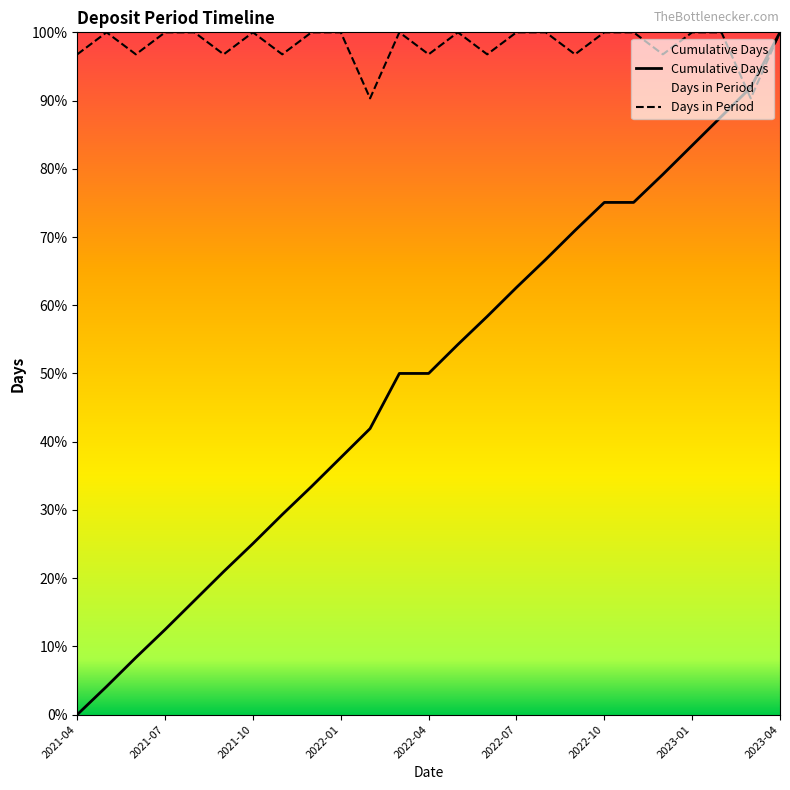

How many values in the Cumulative Days series exceed 50?

12